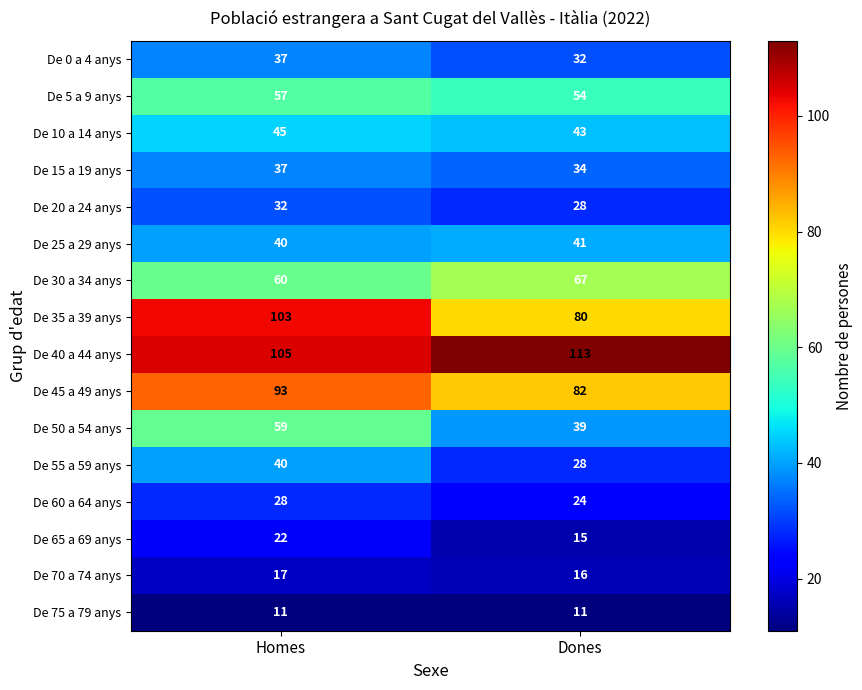

What is the difference between the De 15 a 19 anys values at Dones and Homes?

3